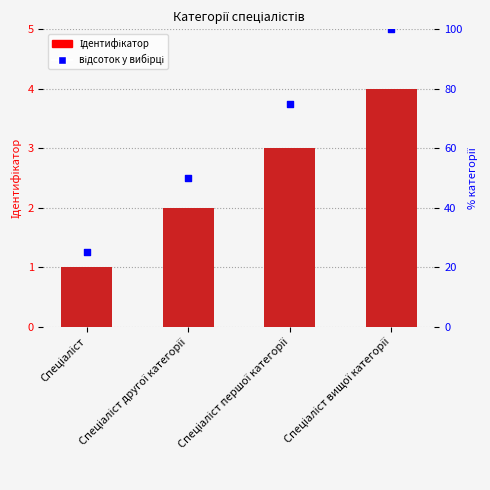

Which series has the largest total across all categories?

відсоток у вибірці